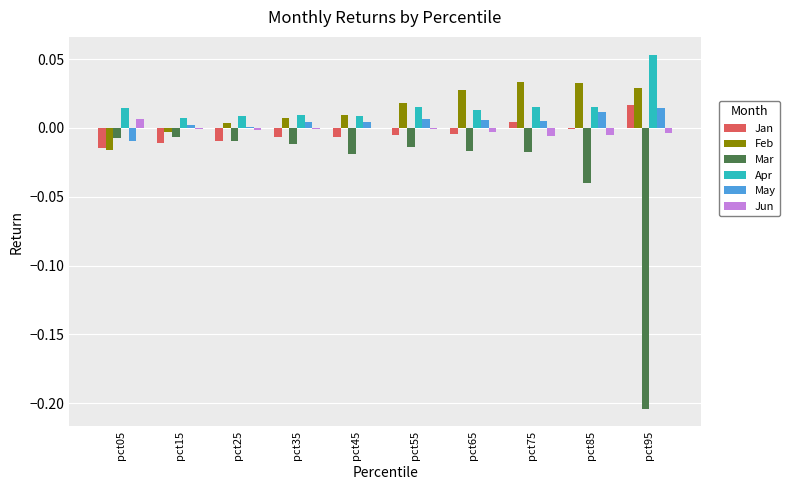

Which series changed the most between pct85 and pct95?

Mar